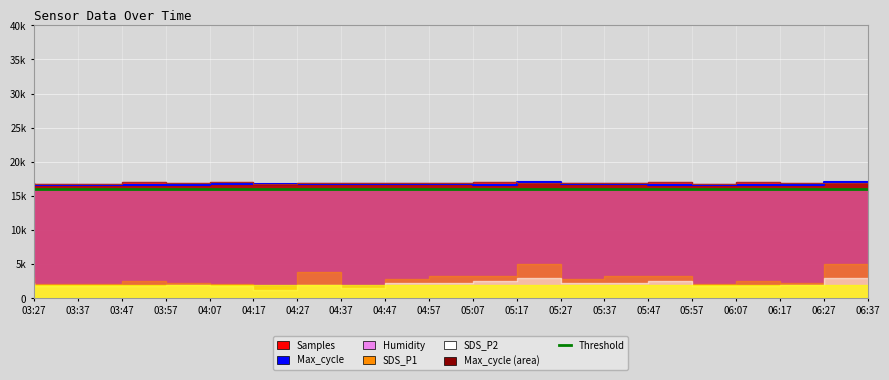

What is the value of the Samples line point at the 5th from the left?

16882.2